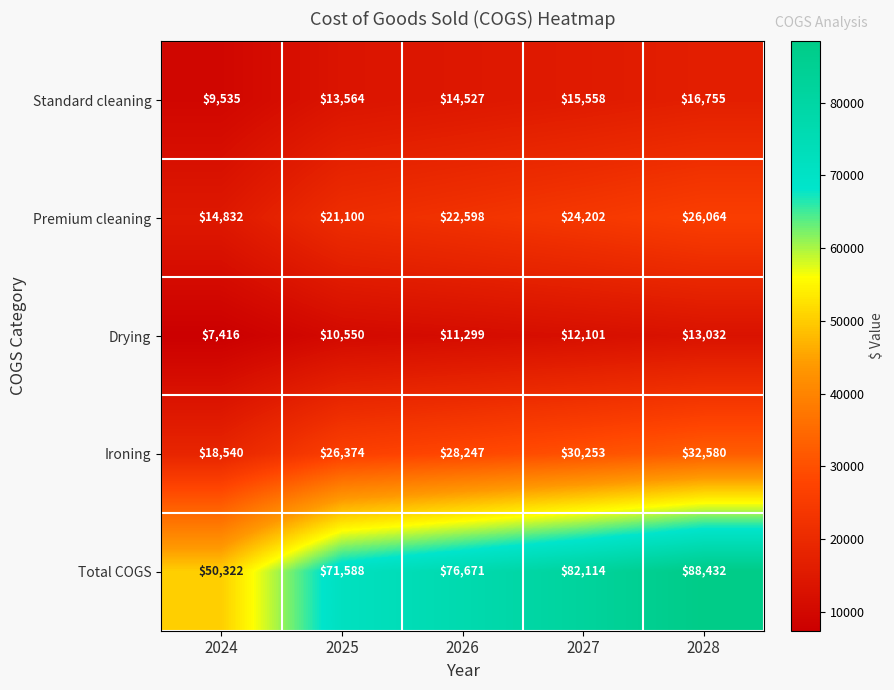

At which category is the sum across all series the highest?

2028